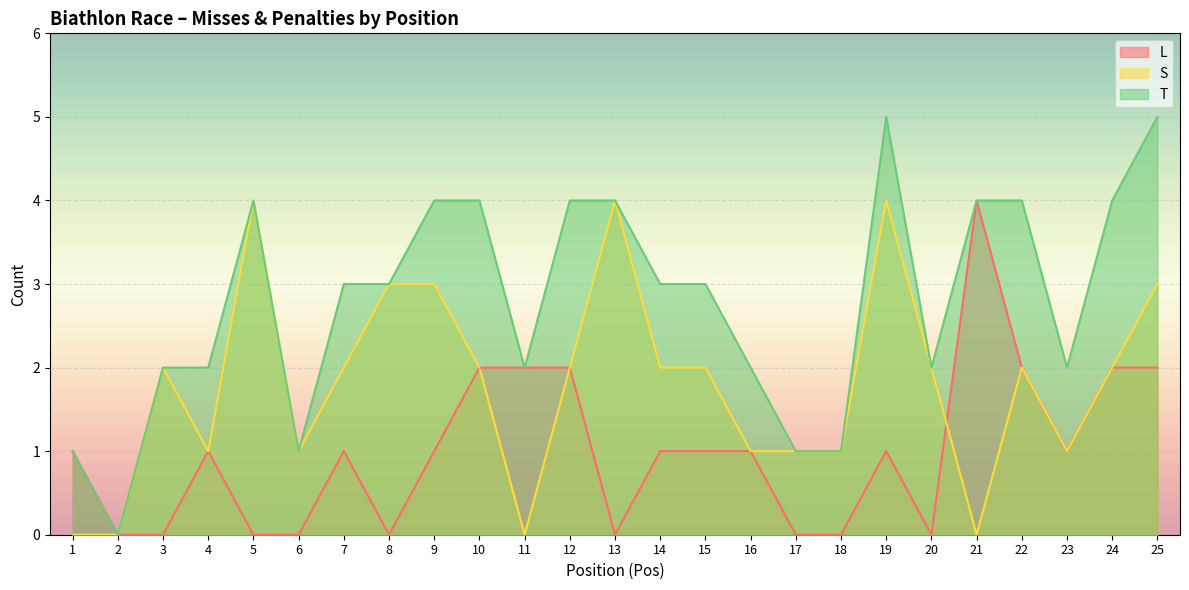

How many lines are shown in the chart?

3